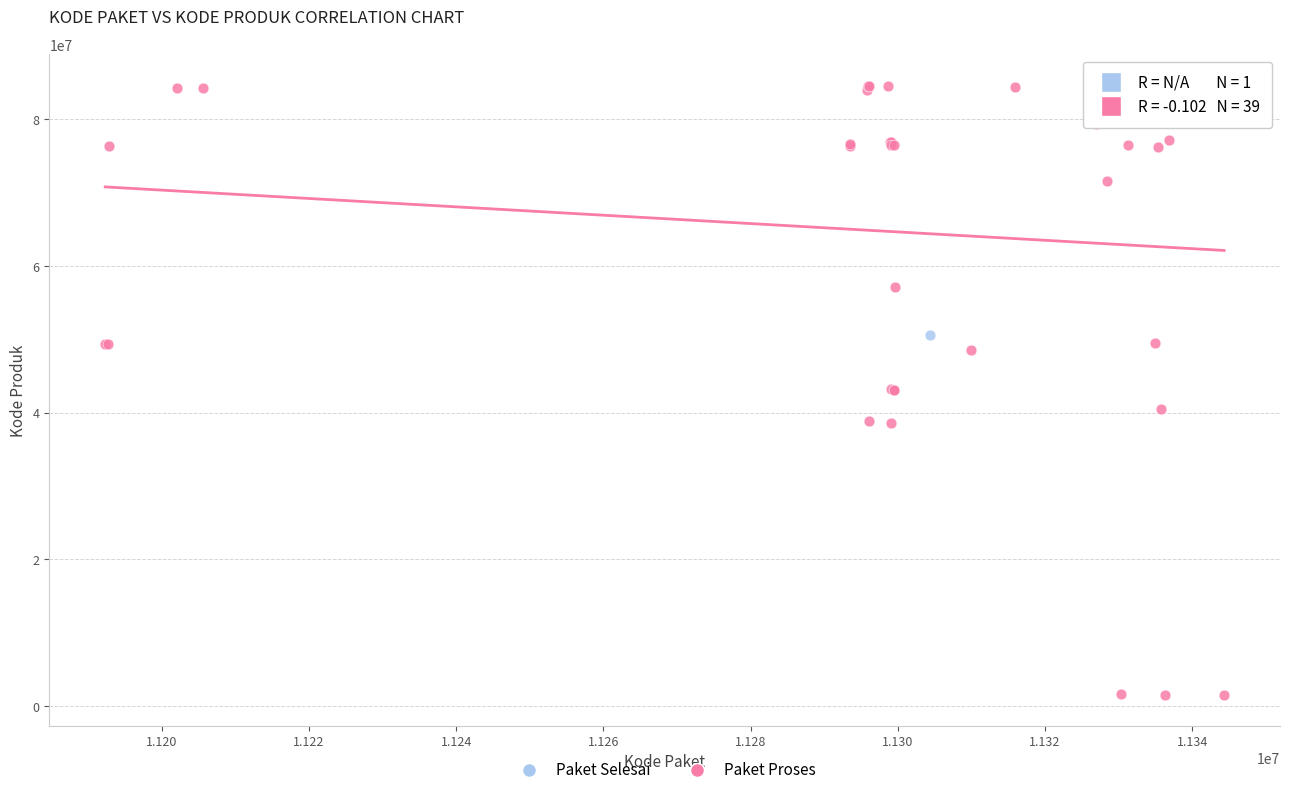

What are all the series names shown in the legend?

Paket Selesai, Paket Proses